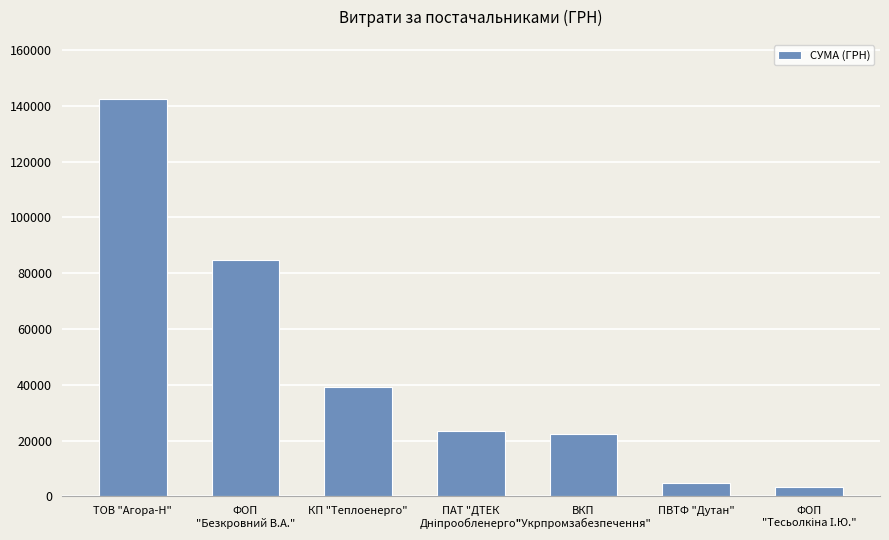

What is the difference between the maximum and second lowest values?

137528.5